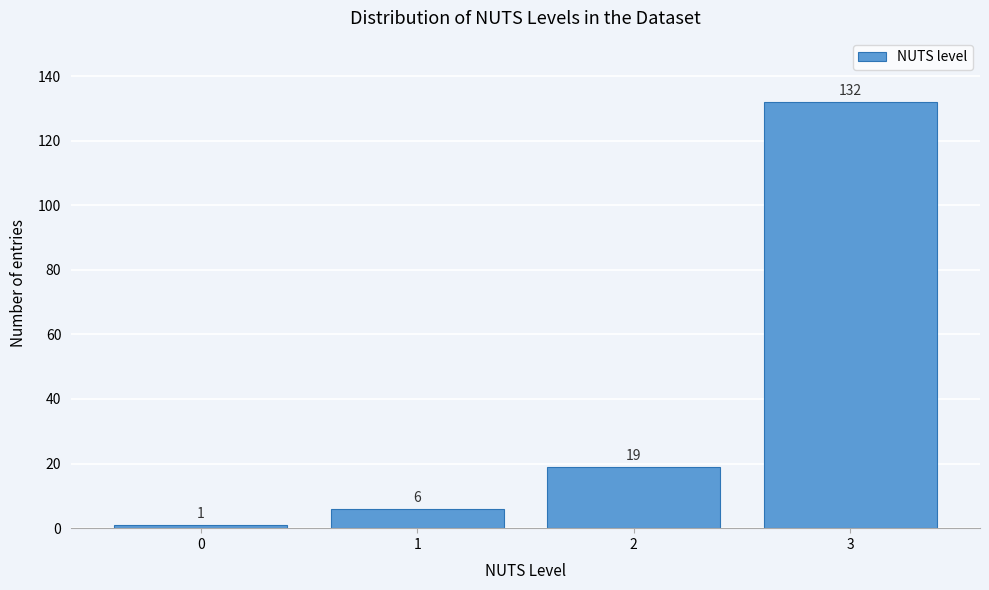

Reading right to left, list all the values displayed in this chart.

132	19	6	1